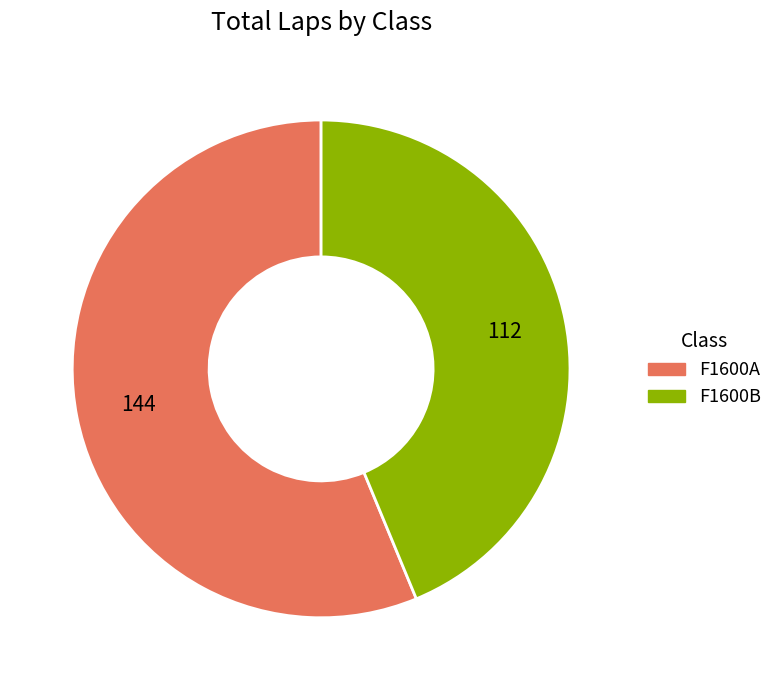

Does any single category account for the majority?

Yes